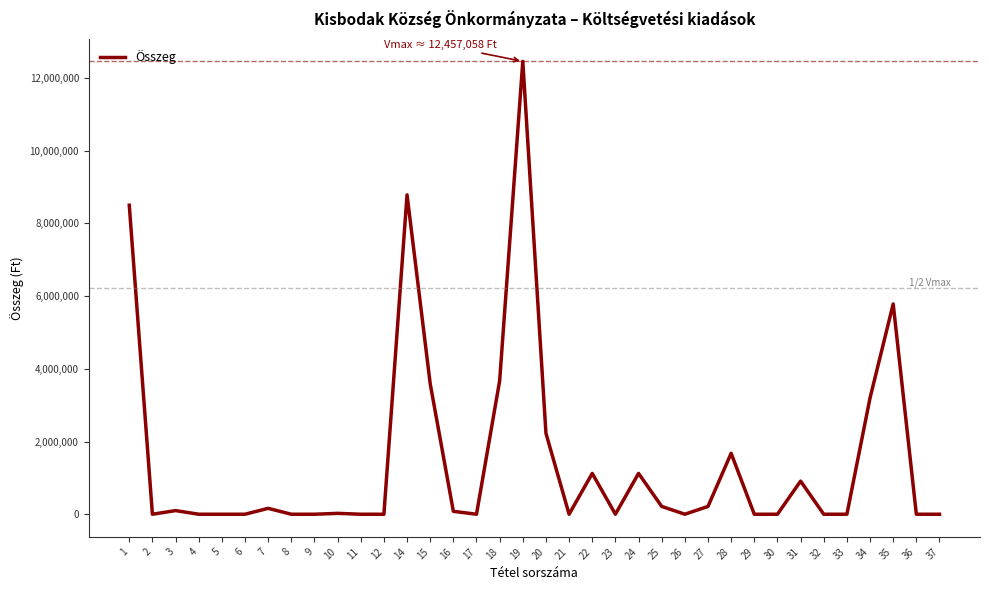

The value at 10 is 24000. True or false?

True